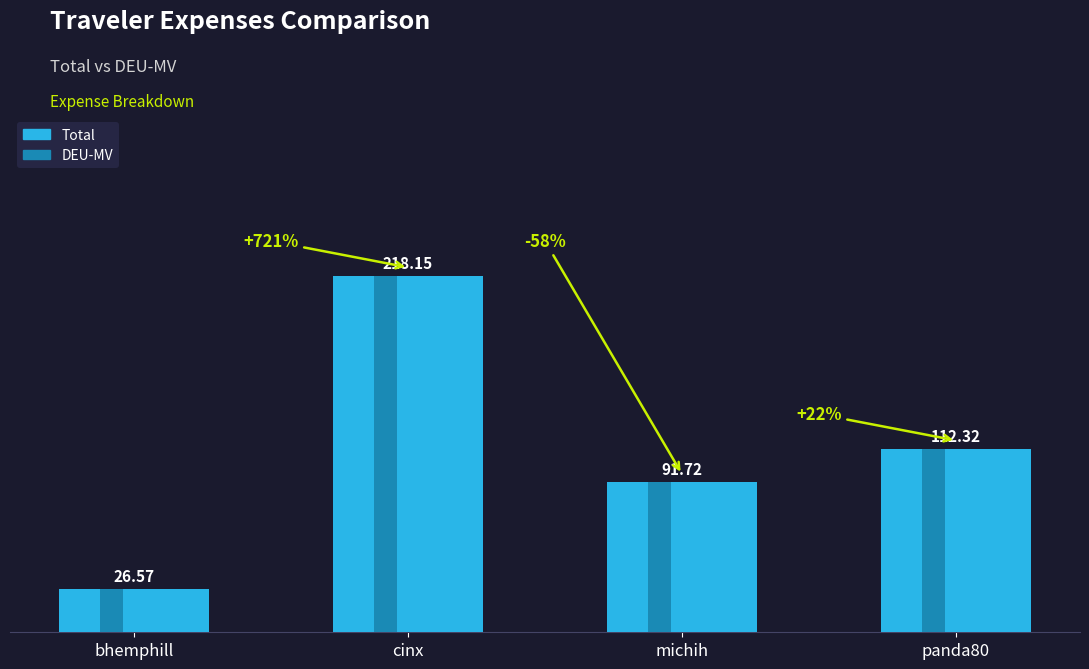

Where does the Total series first go above 112?

cinx